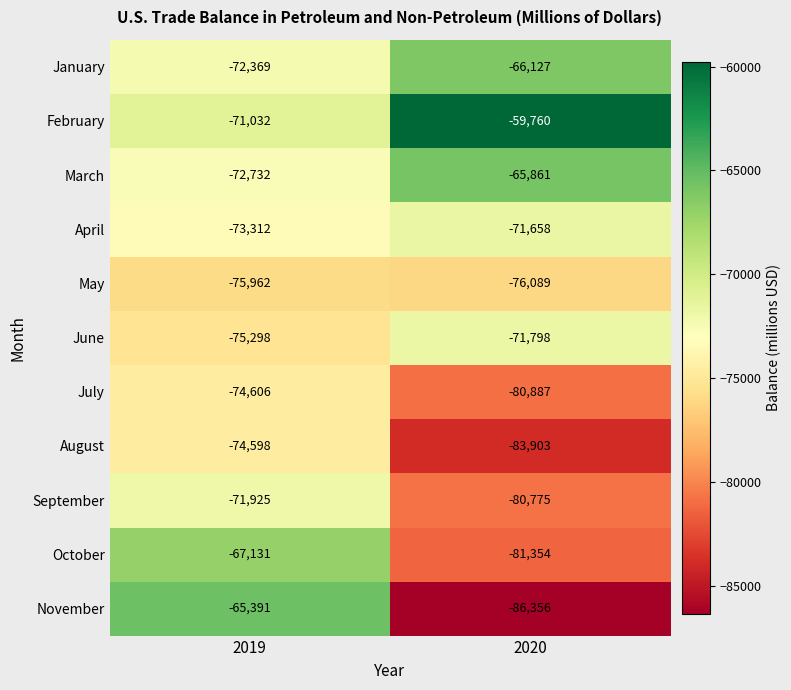

What is the approximate value of February at 2019?

-71032